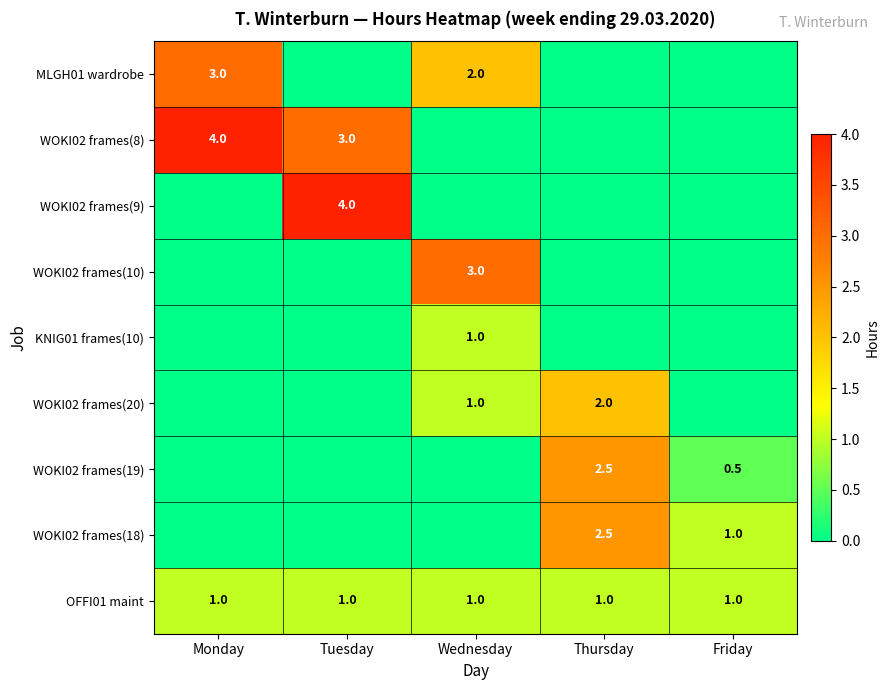

How many distinct data groups are displayed?

9